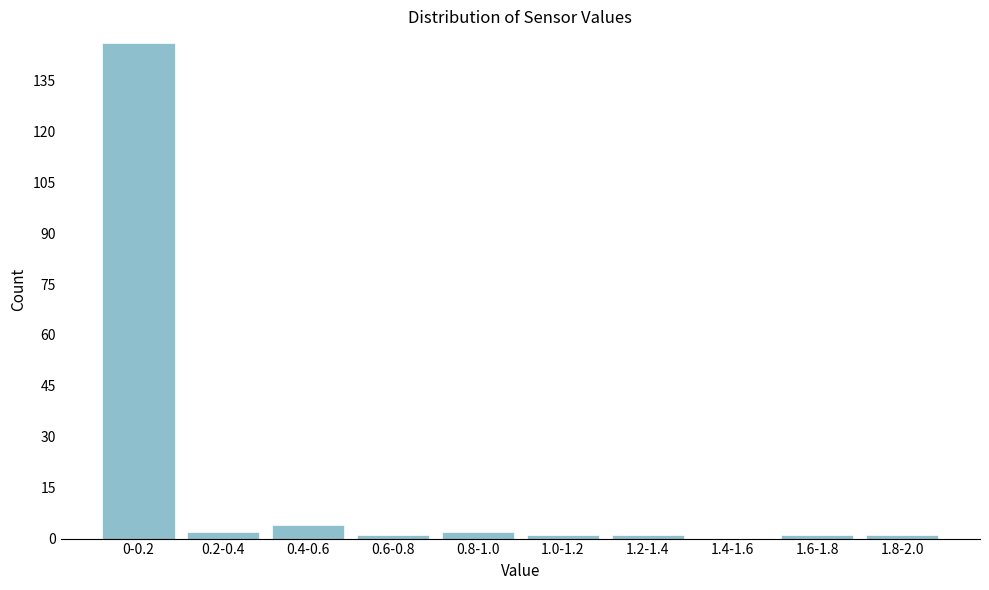

Reading left to right, list all the values displayed in this chart.

0-0.2=146	0.2-0.4=2	0.4-0.6=4	0.6-0.8=1	0.8-1.0=2	1.0-1.2=1	1.2-1.4=1	1.4-1.6=0	1.6-1.8=1	1.8-2.0=1